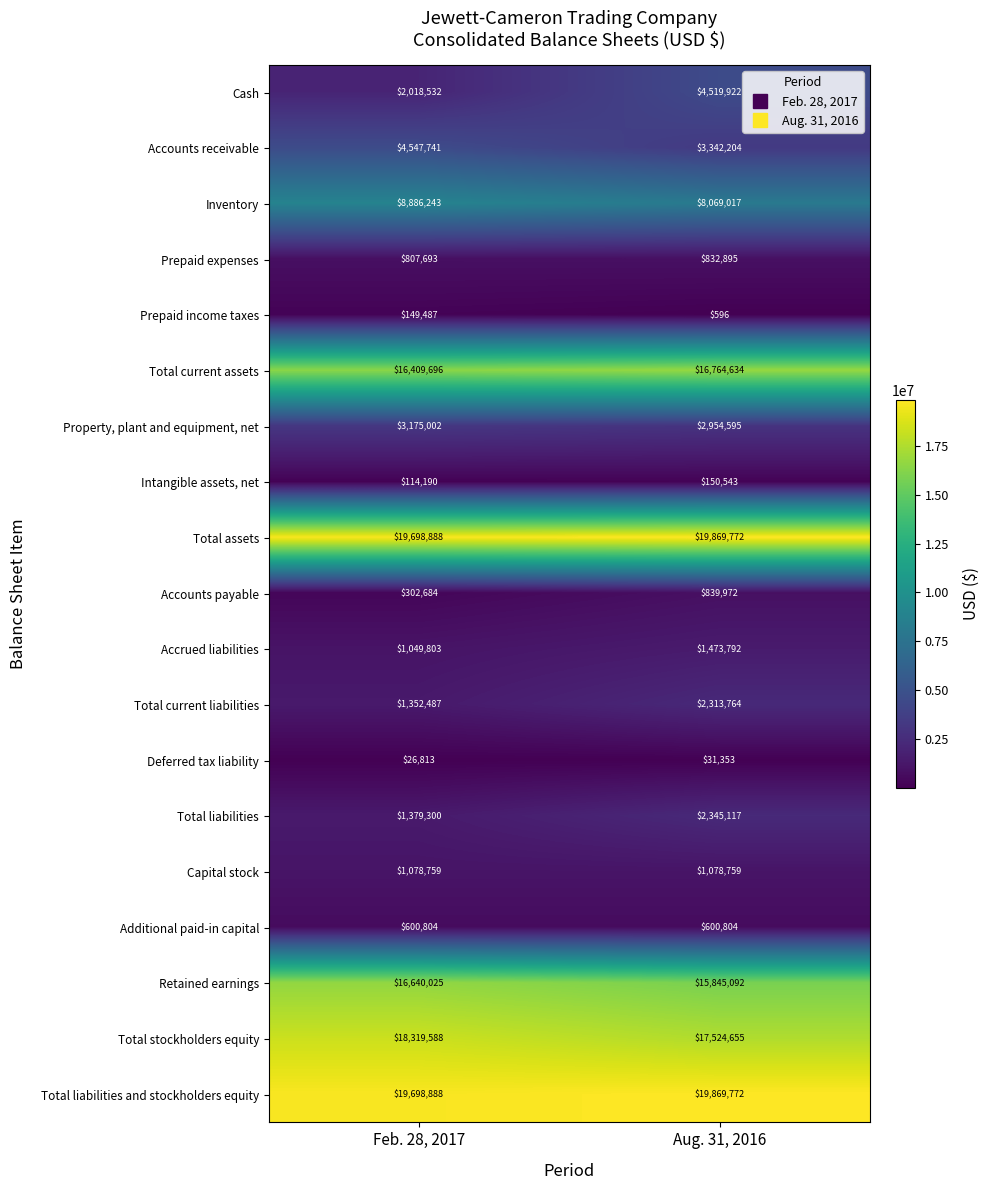

The Total current assets series shows 16409696 at Feb. 28, 2017. True or false?

True